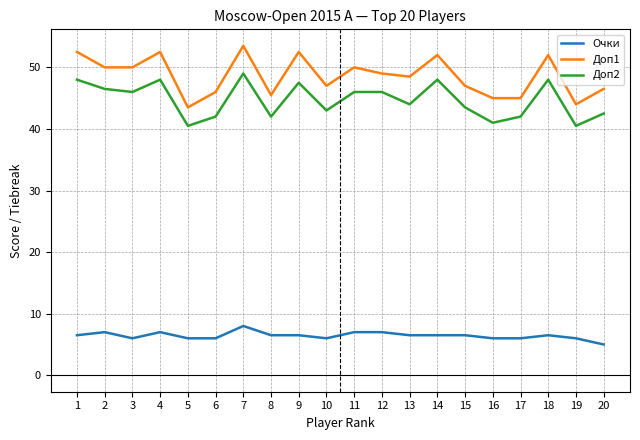

What is the total value across all series at 5?

90.0